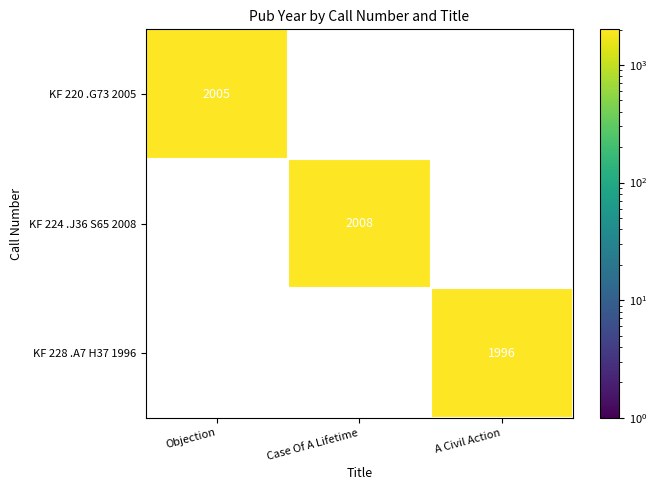

Is it true that KF 224 .J36 S65 2008 equals 971 at Case Of A Lifetime?

False